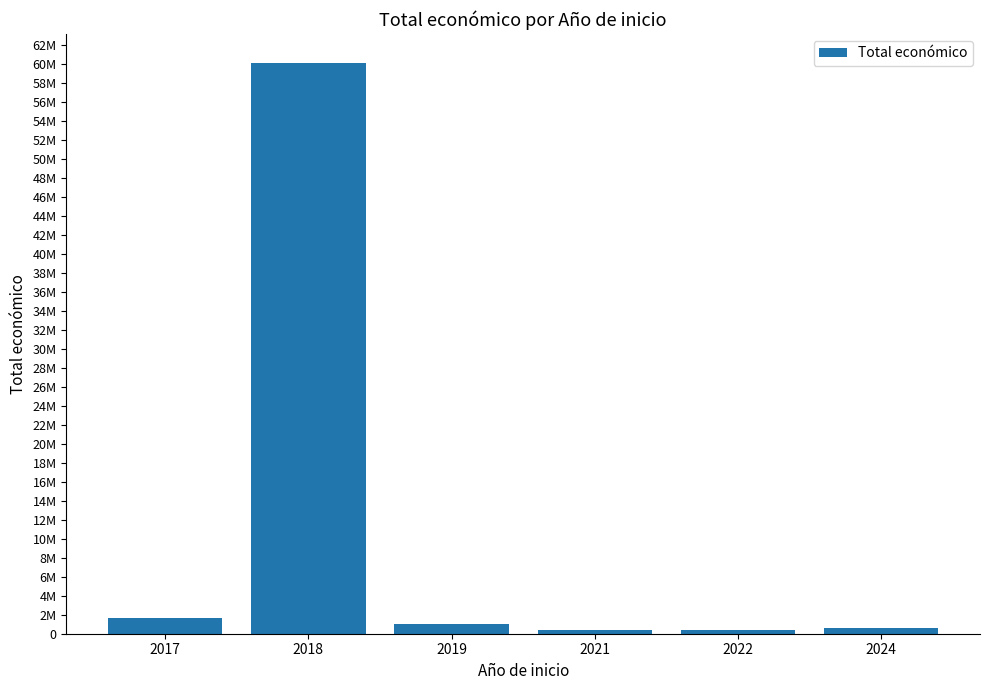

Where does the data first go above 997808?

2017